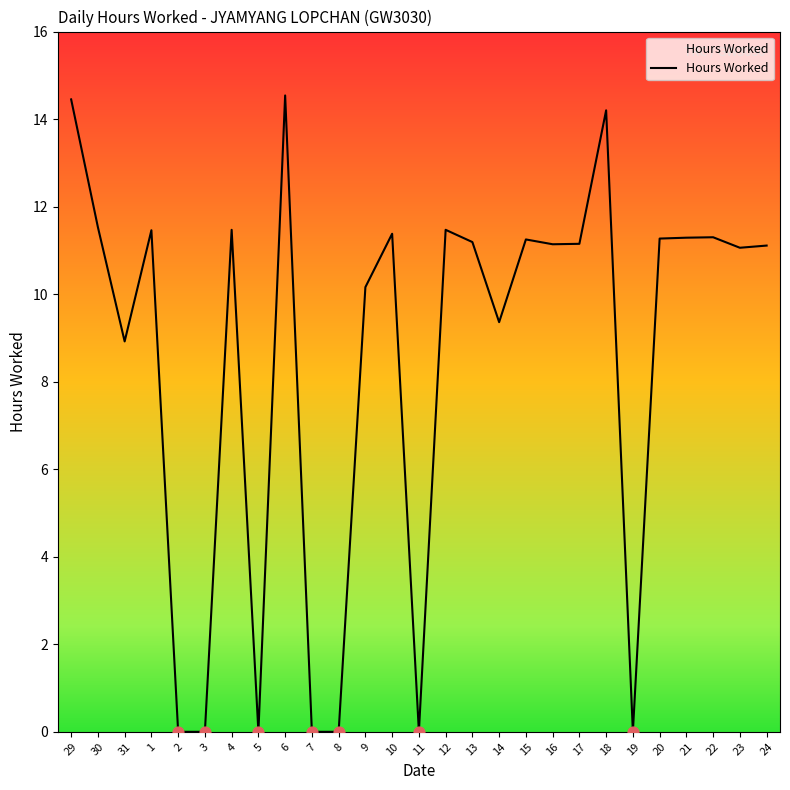

Approximately how many times larger is the value at 29 compared to 6?

1.0